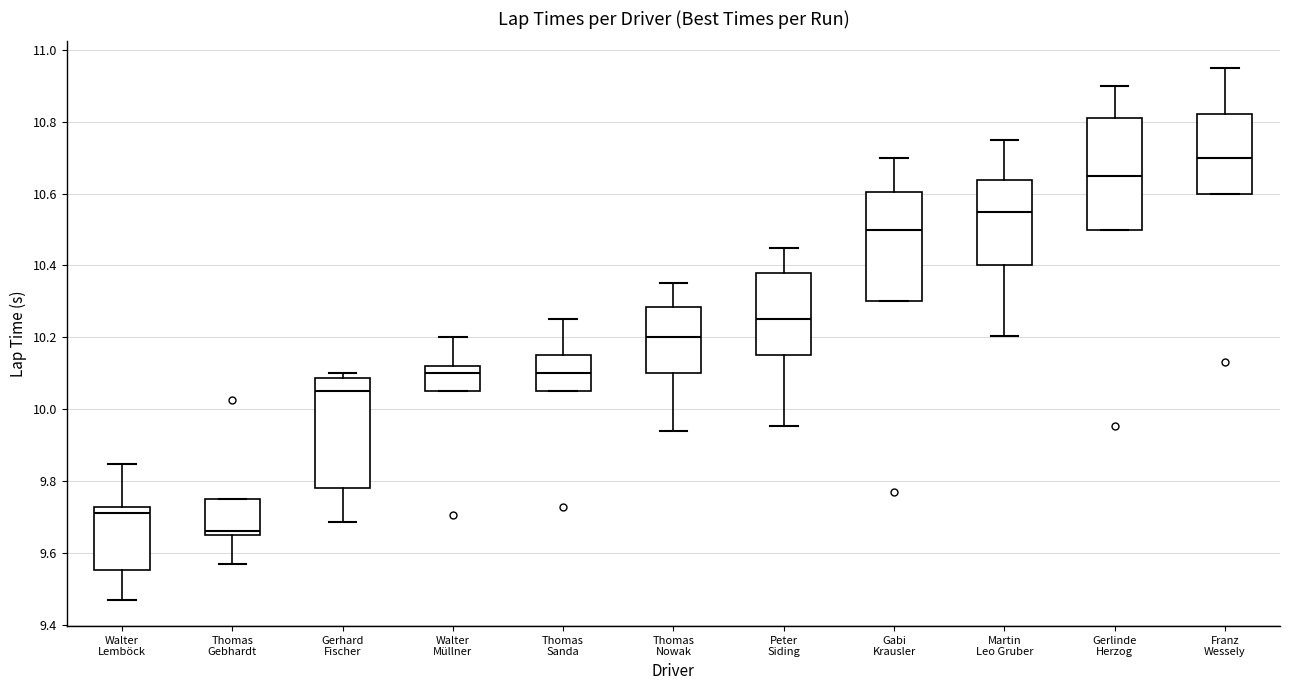

Which box's median line is the highest?

Franz Wessely